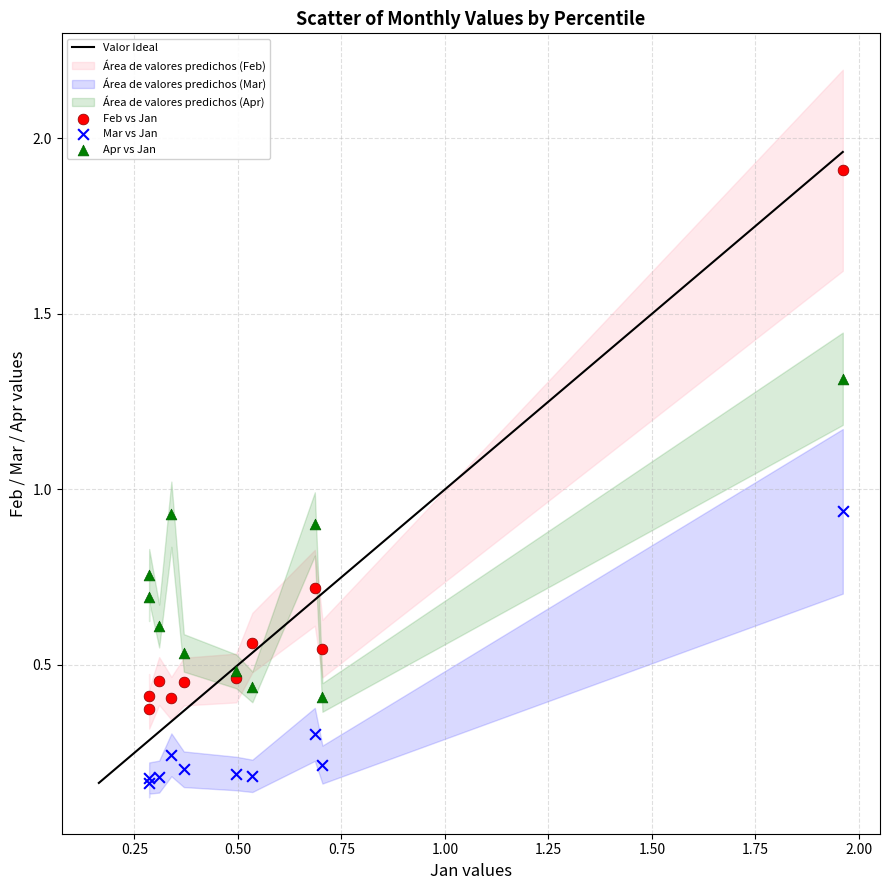

What is the X range (max minus min) for the scatter plot?

1.7